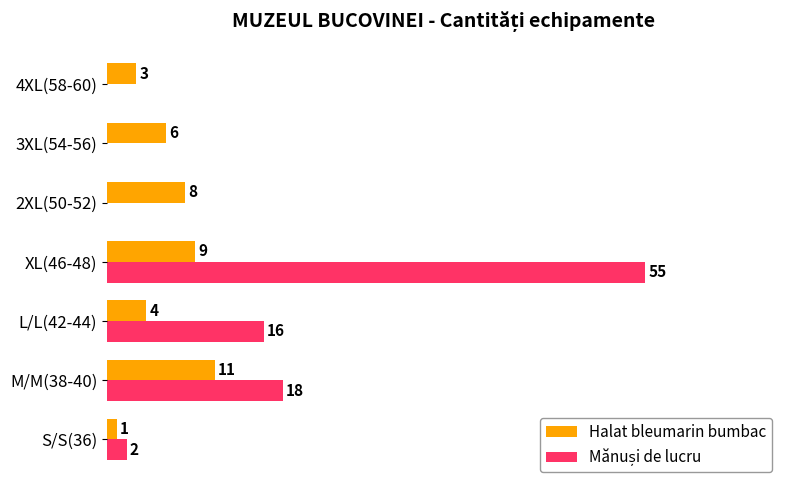

At which category is the sum across all series the highest?

XL(46-48)